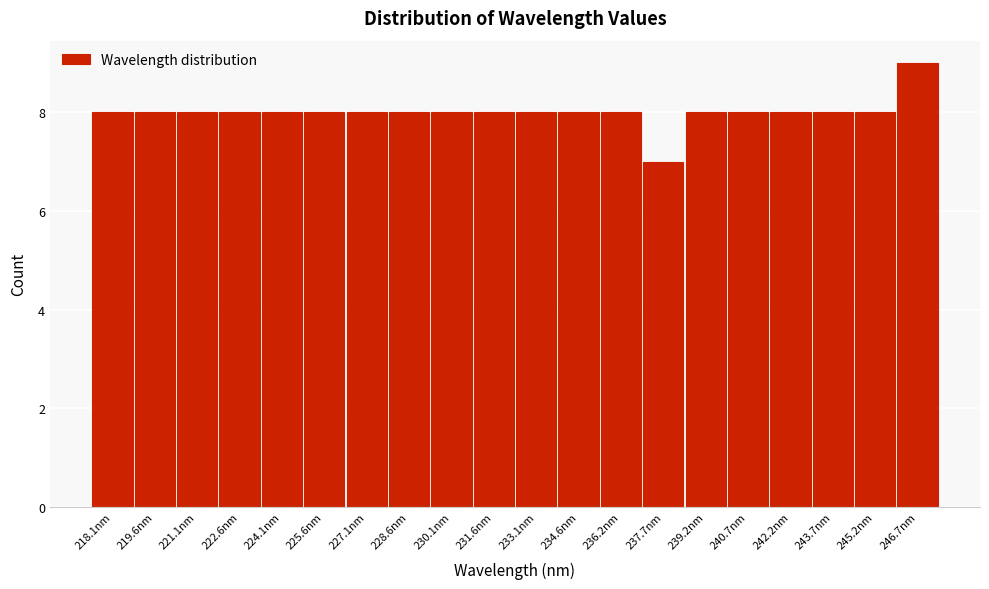

Reading left to right, transcribe all the data shown in this chart.

8	8	8	8	8	8	8	8	8	8	8	8	8	7	8	8	8	8	8	9